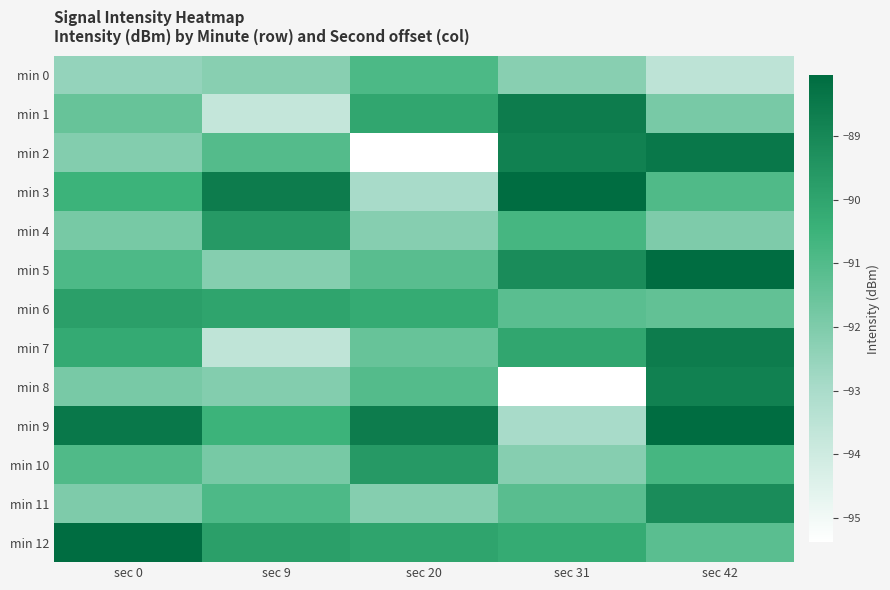

Which series has the widest spread of values?

min 2